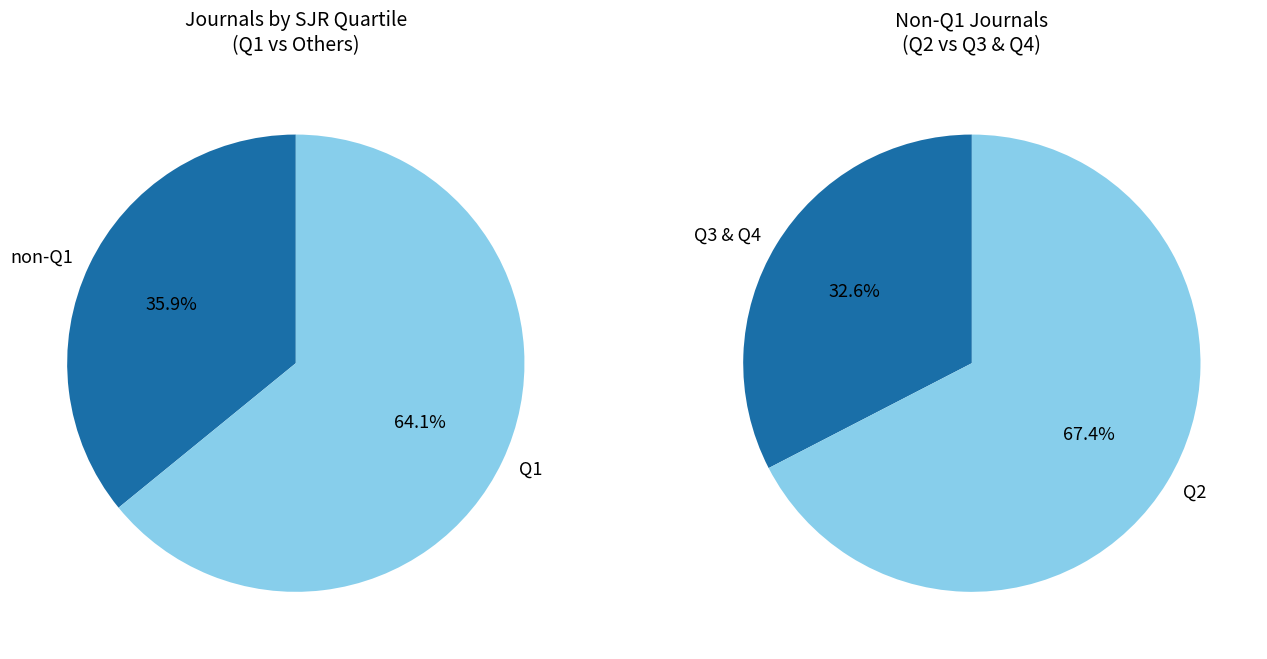

What is the change in value from Q2 to Q4?

-52